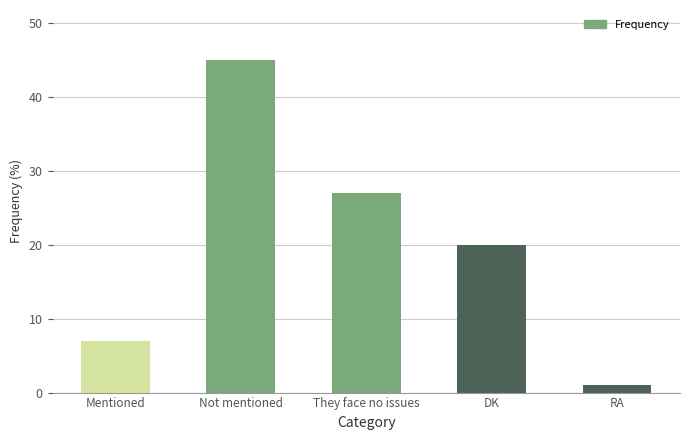

What is the value of the 2nd bar from the left?

45